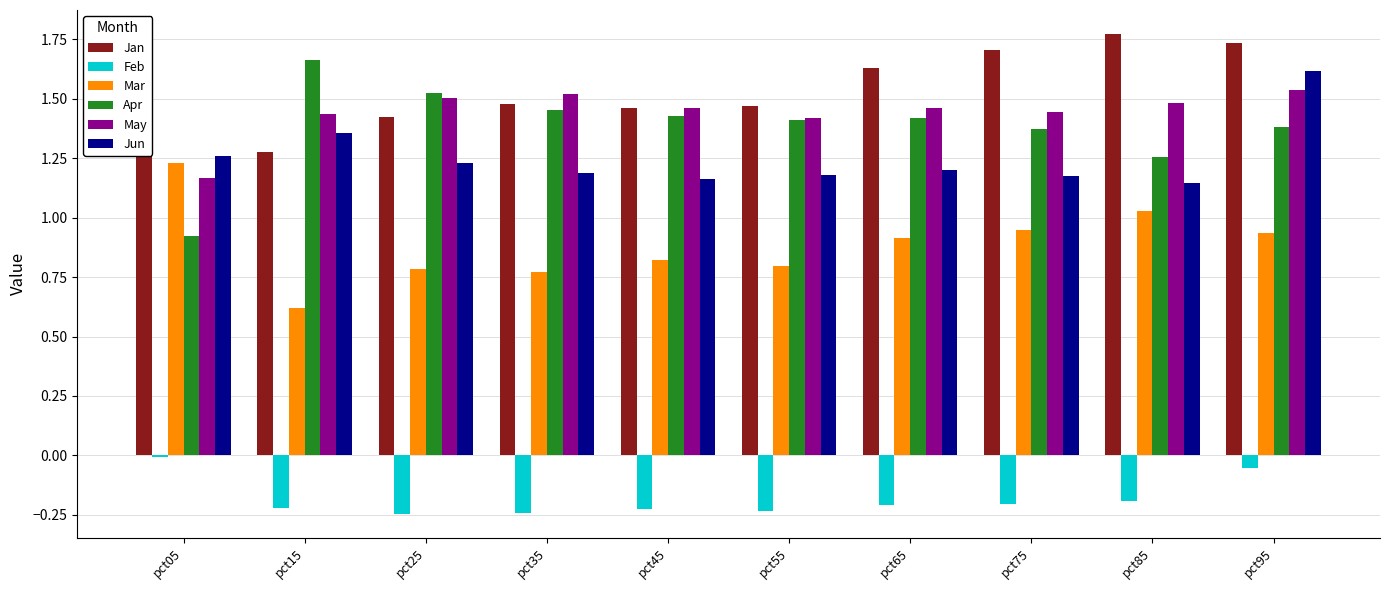

Which label corresponds to the largest value in the chart?

pct85